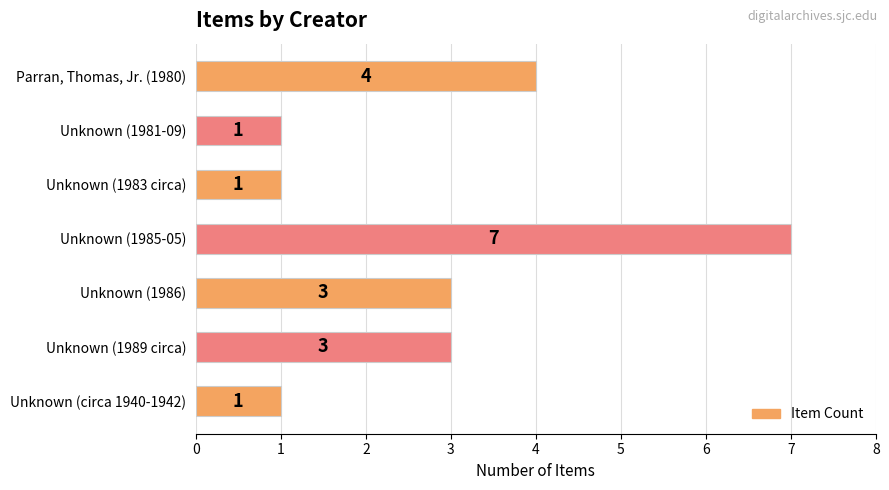

How many bars are there in total?

7